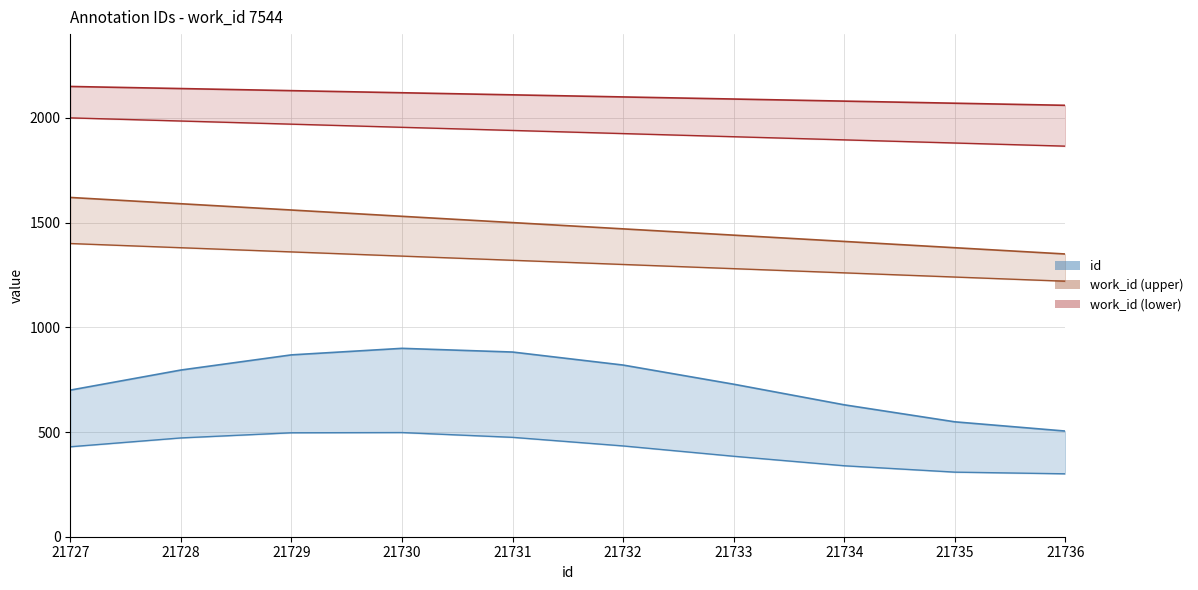

How many series are shown in this chart?

3